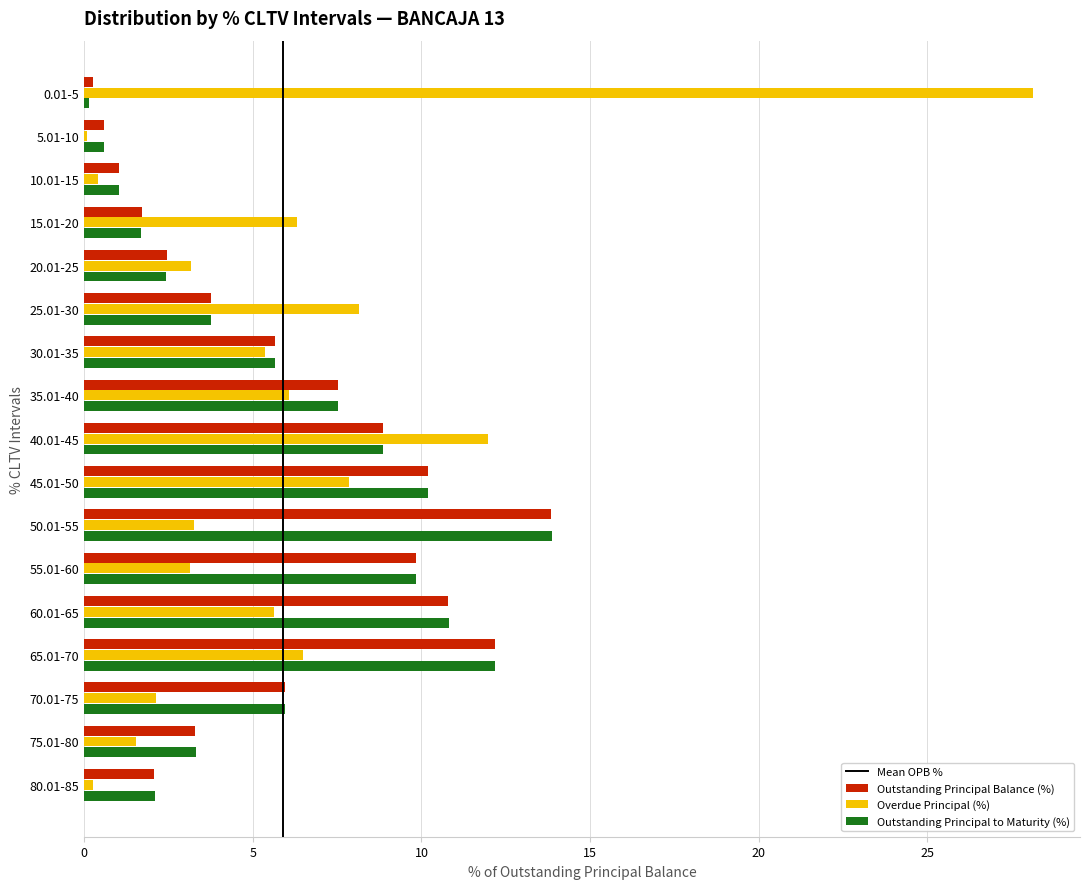

The Overdue Principal (%) series shows 7.9 at 45.01-50. True or false?

True